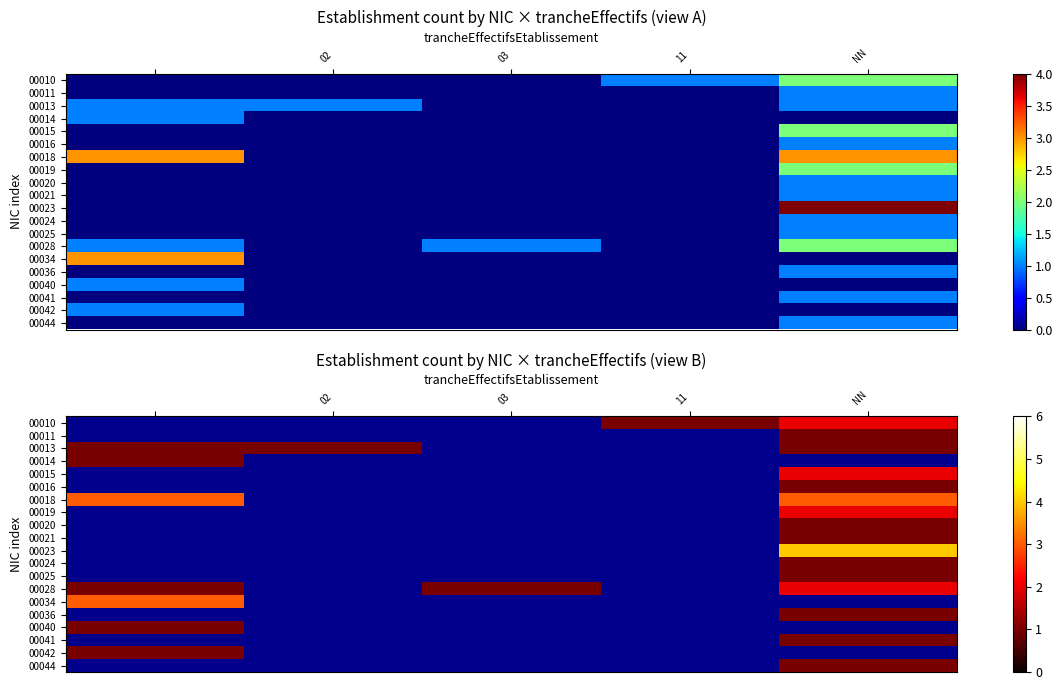

How many series are shown in this chart?

20